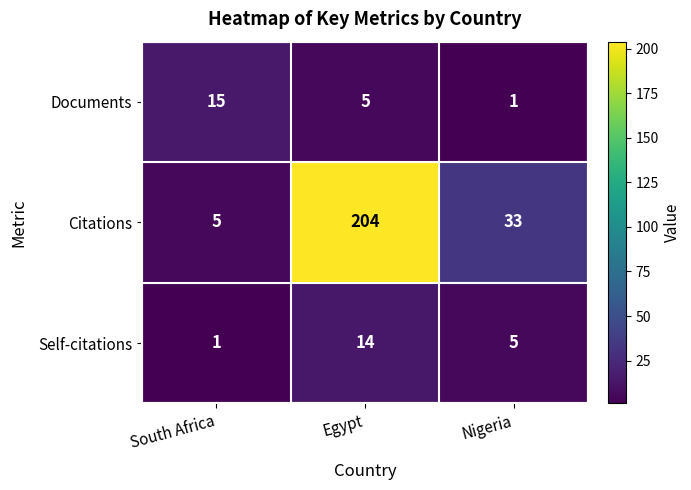

Which category has the highest value across all series?

Egypt